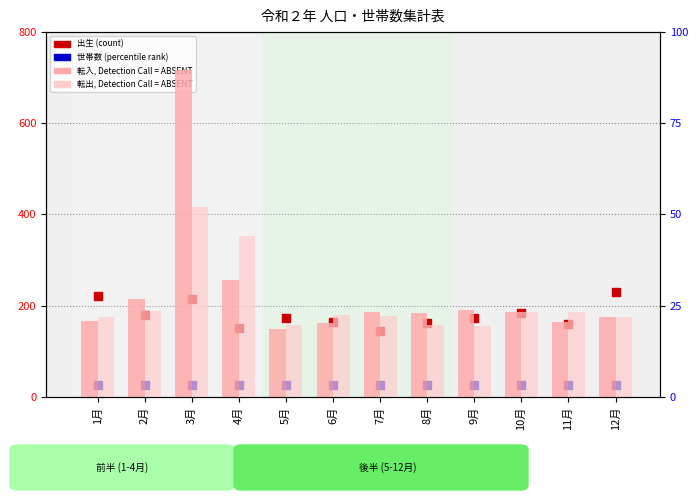

What are all the series names shown in the legend?

出生 (count), 世帯数 (percentile rank), 転入 (Detection: ABSENT), 転出 (Detection: ABSENT)